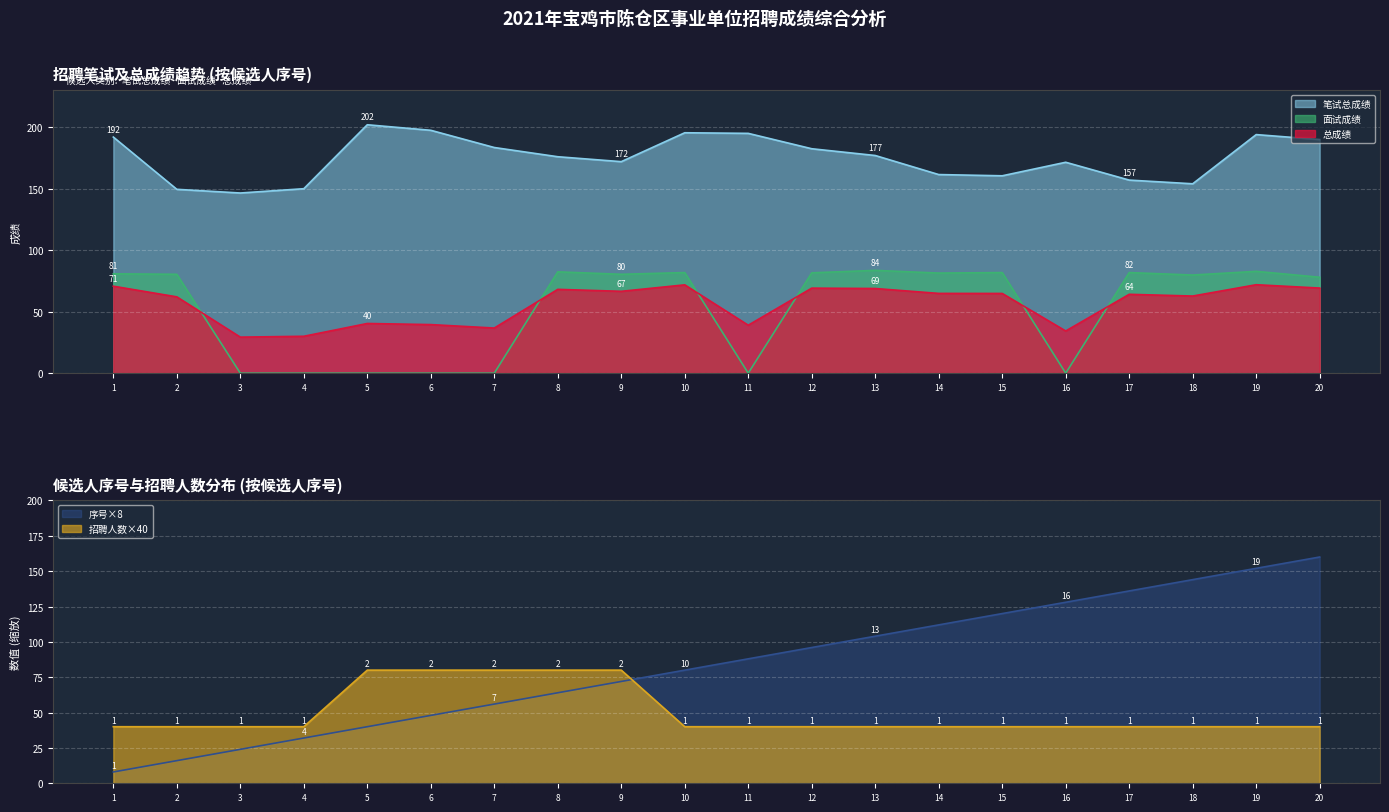

Where is the first local minimum for 面试成绩?

9